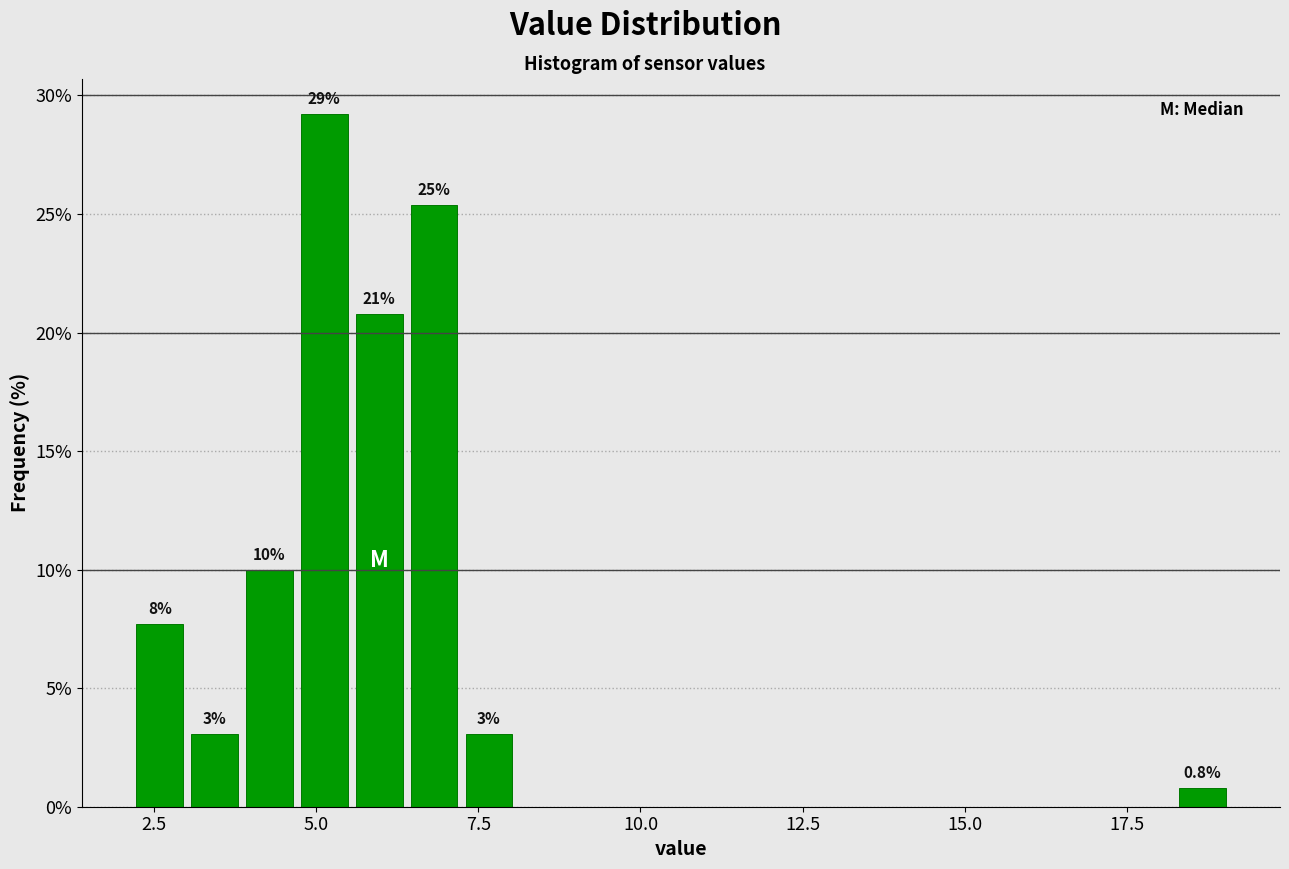

Around what value on the x-axis is the tallest bar? Give the approximate position of its centre, as read against the axis.

5.0